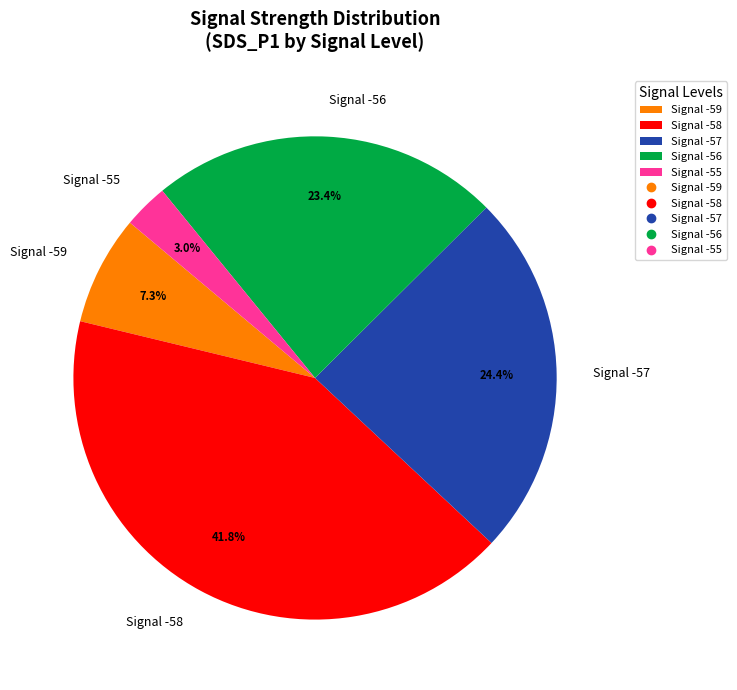

Which has a higher value, Signal -57 or Signal -58?

Signal -58